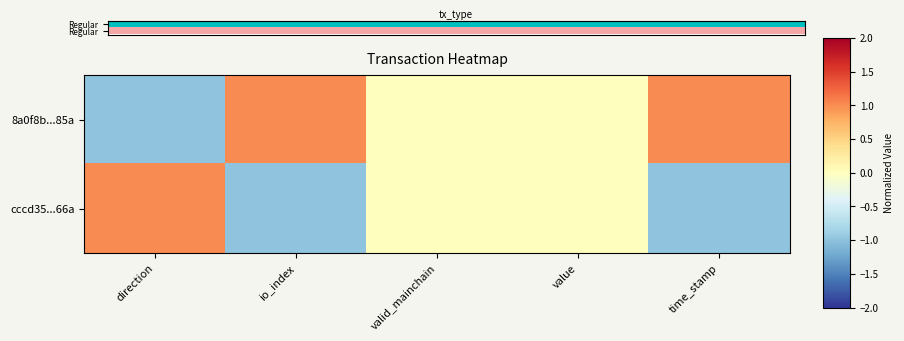

How many categories are shown in the chart?

5